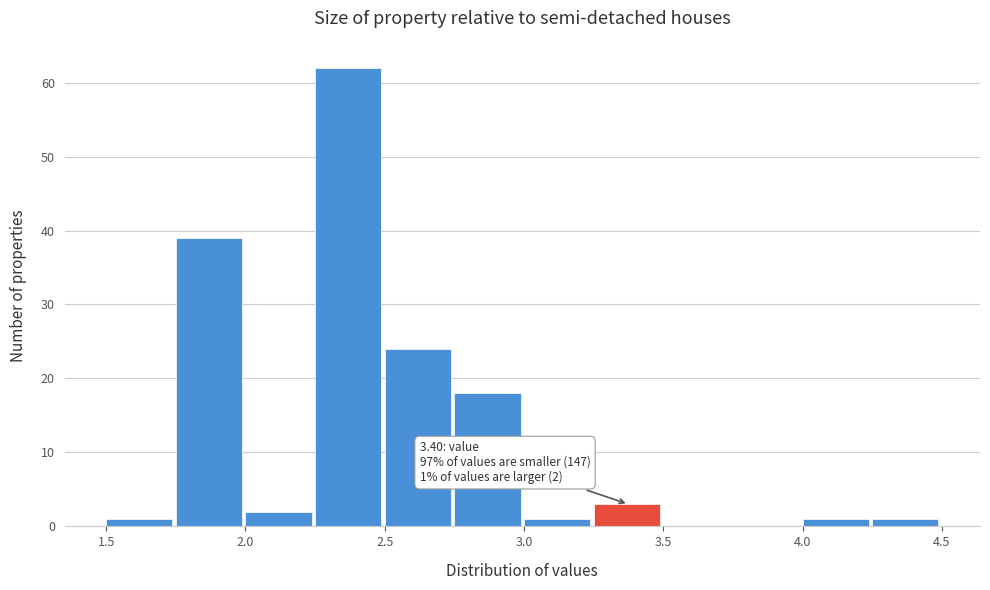

Over which range of the x-axis is the bar tallest?

2.25 to 2.50